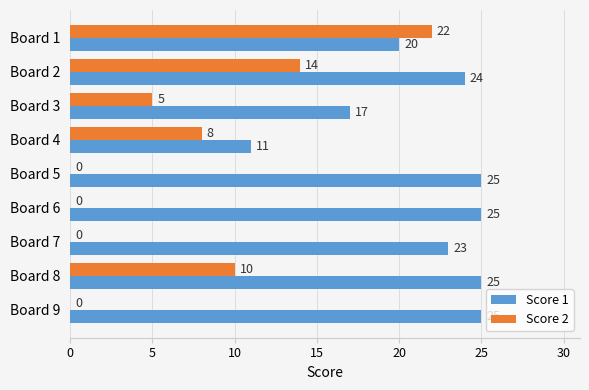

At which label does Score 2 reach its peak?

Board 1